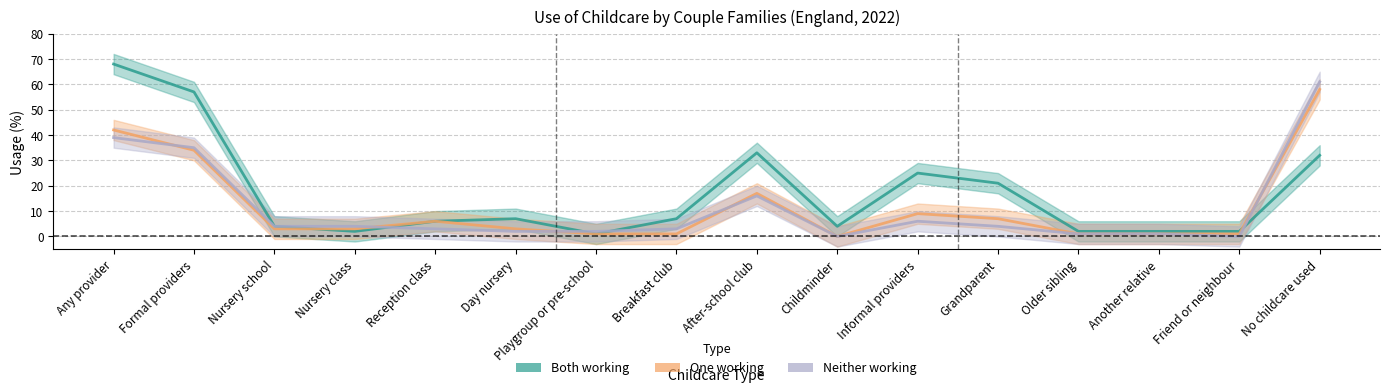

True or false: One working has a value of 3 at Day nursery.

True